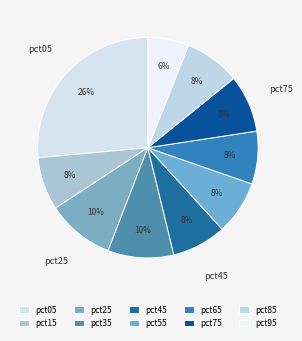

To the nearest percent, what is the combined percentage of pct65 and pct55?

16%